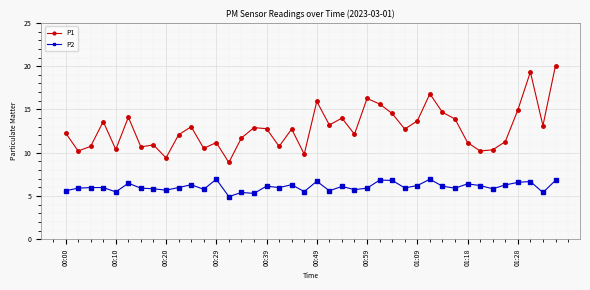

How many lines are shown in the chart?

2